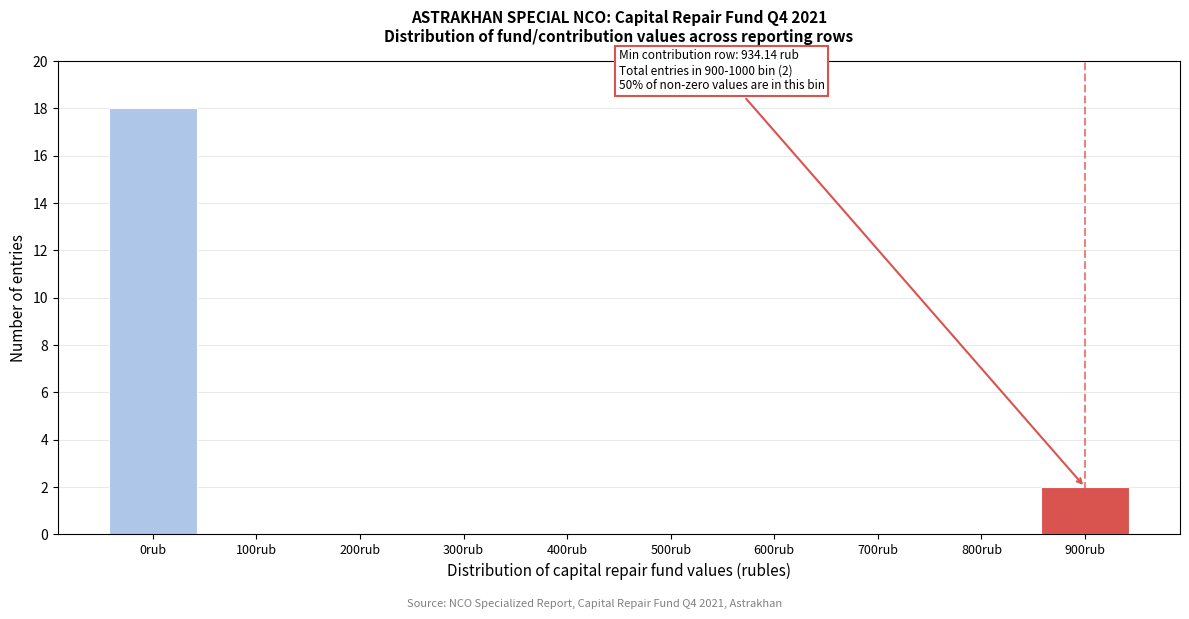

Reading right to left, transcribe all the data shown in this chart.

900rub=2	800rub=0	700rub=0	600rub=0	500rub=0	400rub=0	300rub=0	200rub=0	100rub=0	0rub=18